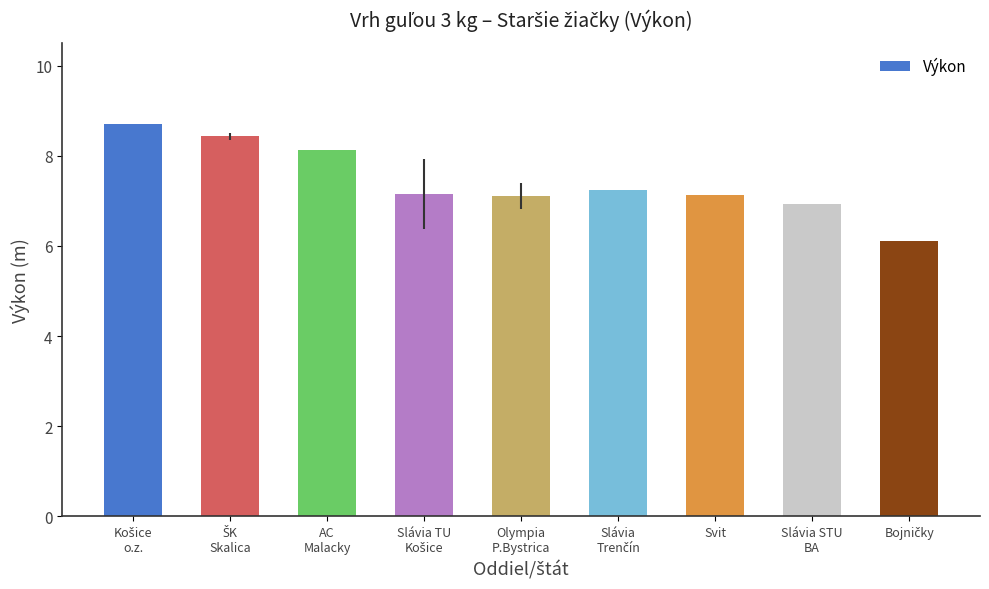

True or false: the data shows 1.8 at Svit.

False